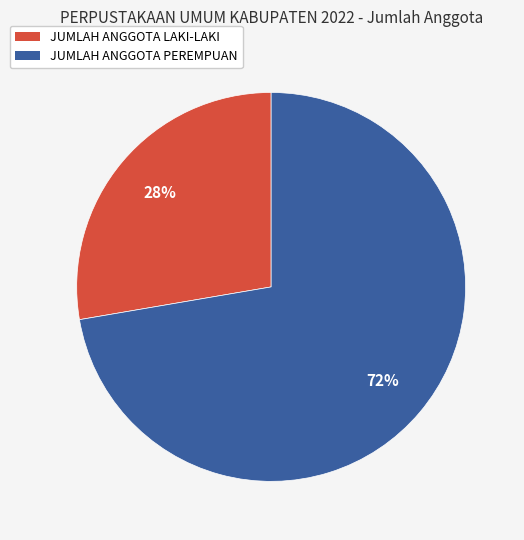

What percentage is the JUMLAH ANGGOTA PEREMPUAN slice, to the nearest percent?

72%